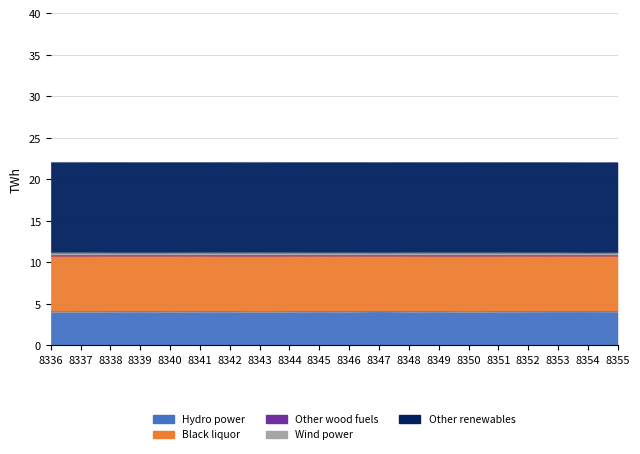

What is the minimum value shown in the chart?

4.0